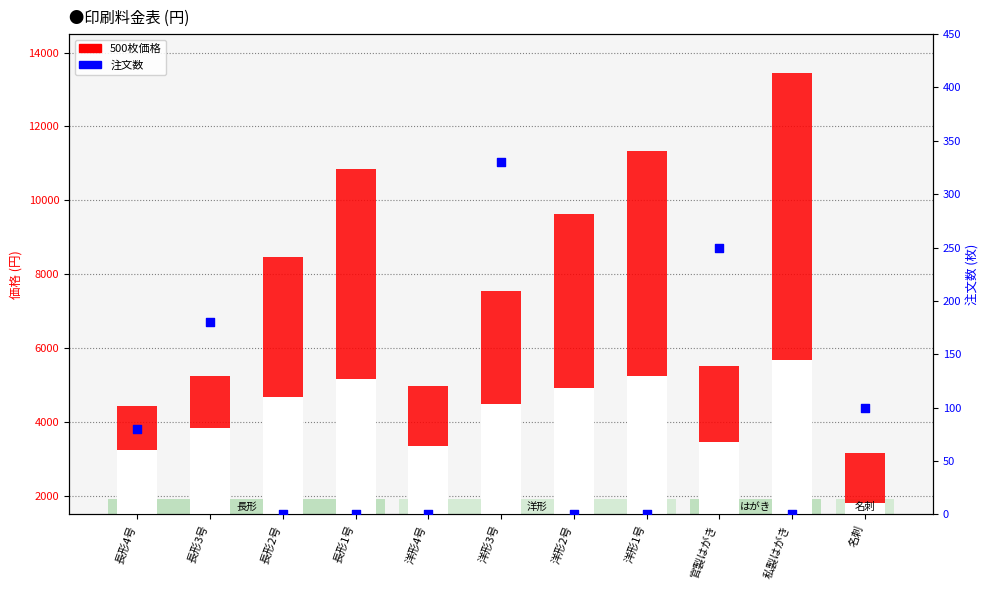

Is the value of 500枚 at 官製はがき greater than the value of 注文数 at 洋形4号?

Yes